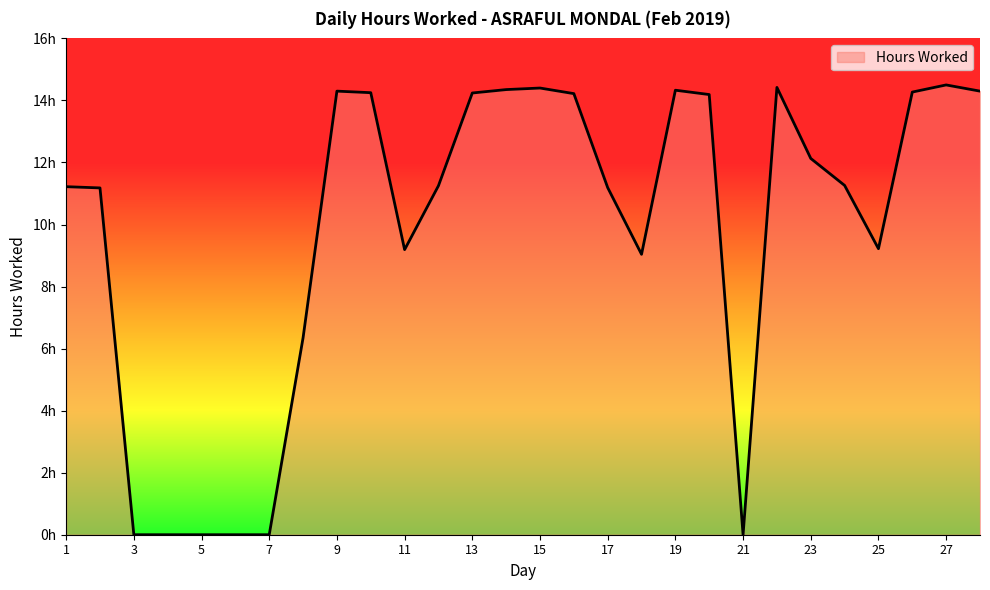

Reading left to right, what are all the values shown in this chart?

1=11.2	2=11.2	3=0.0	4=0.0	5=0.0	6=0.0	7=0.0	8=6.3	9=14.3	10=14.2	11=9.2	12=11.2	13=14.2	14=14.3	15=14.4	16=14.2	17=11.2	18=9.0	19=14.3	20=14.2	21=0.0	22=14.4	23=12.1	24=11.3	25=9.2	26=14.3	27=14.5	28=14.3